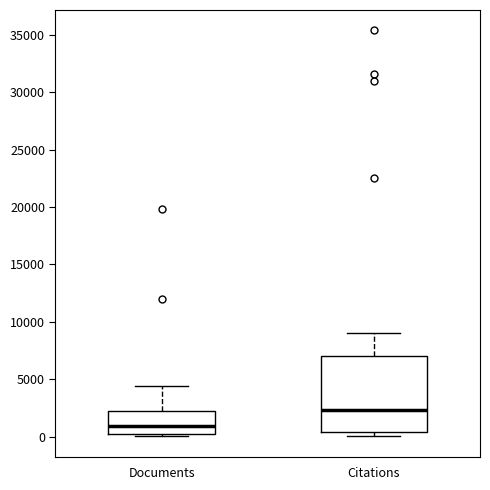

Reading left to right, transcribe this box plot: for each box, give where its median line is, the range the box spans, and where its two whiskers end, as read against the y-axis. The values are not printed on the chart, so give them approximately, as read against the axis.

Documents: median 1000, box 0 to 2500, whiskers 0 to 4500
Citations: median 2500, box 500 to 7000, whiskers 0 to 9000